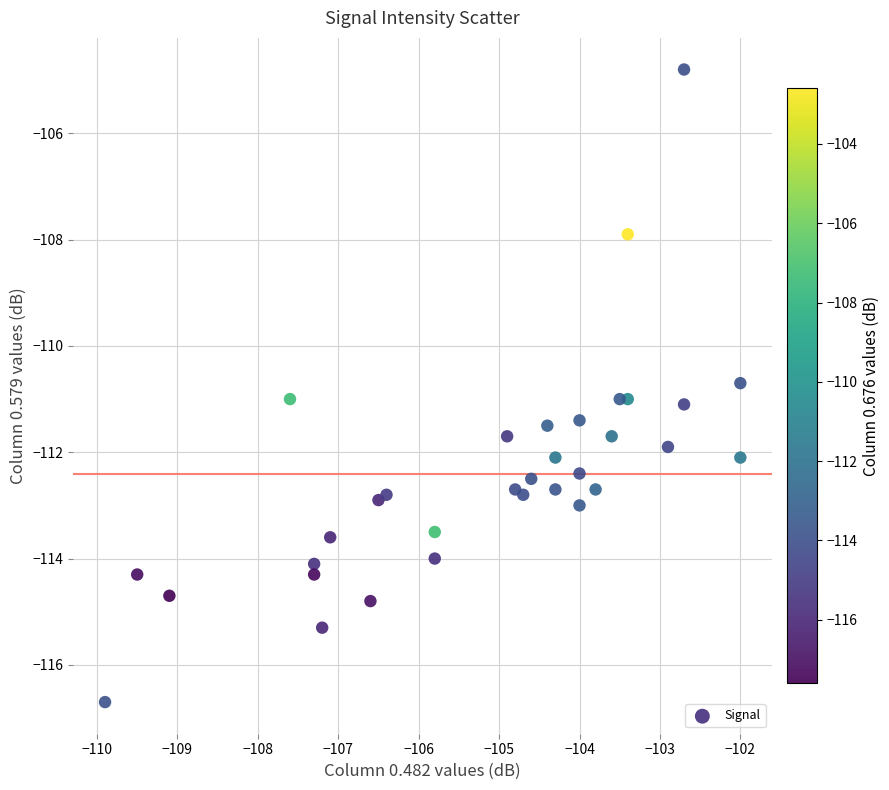

What Y value in the scatter plot is closest to -110?

-110.7